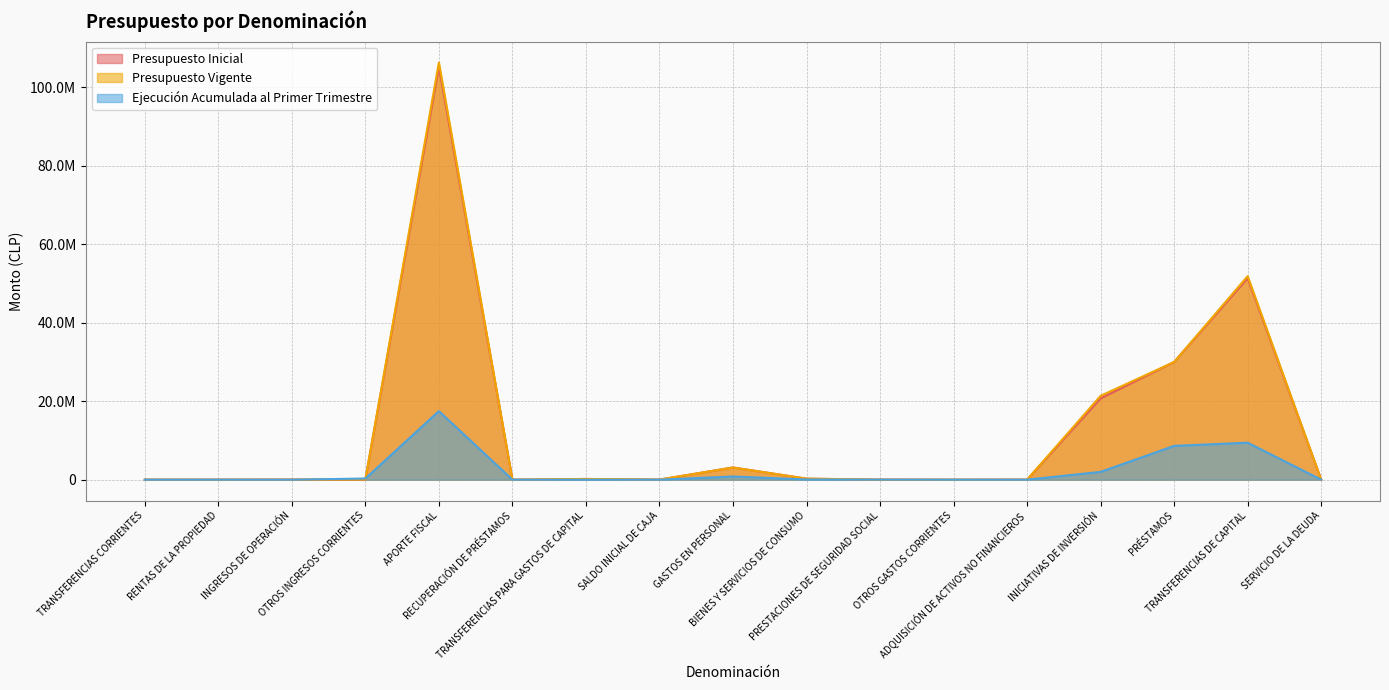

What is the greatest value displayed?

106258339